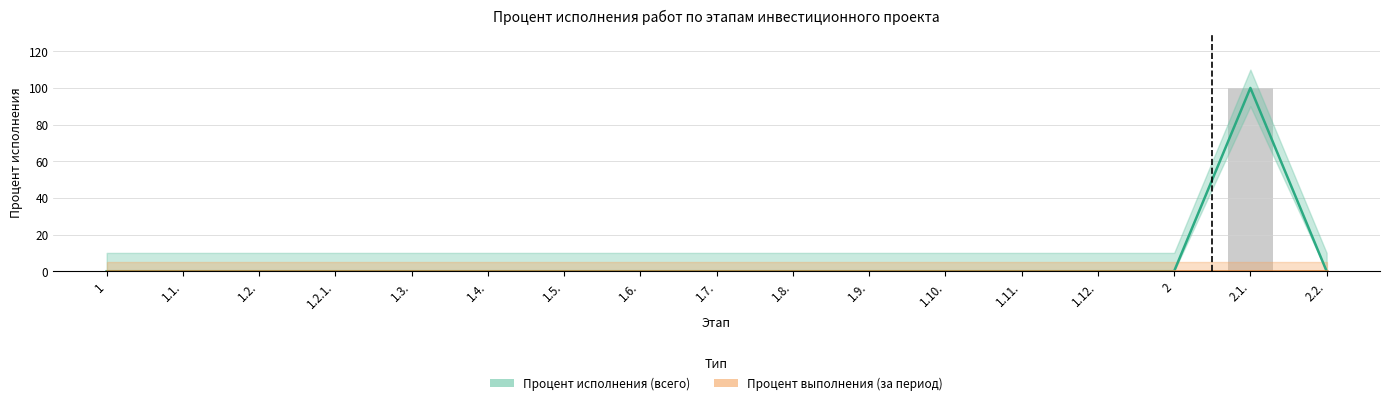

Between 1 and 1.3., which series saw the biggest shift?

Процент исполнения (всего)